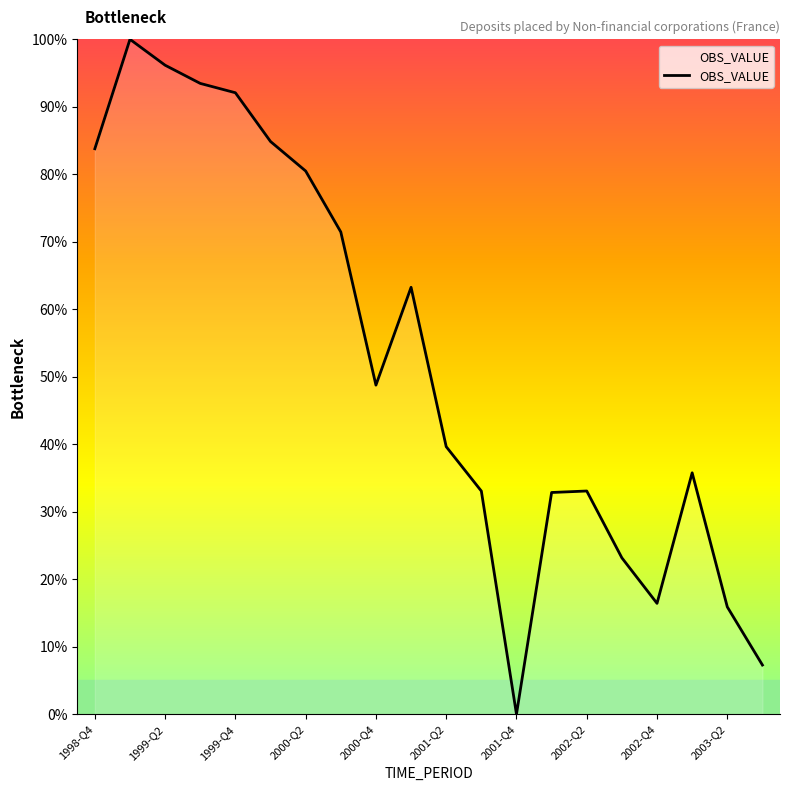

What is the difference between the maximum and minimum values?

100.0